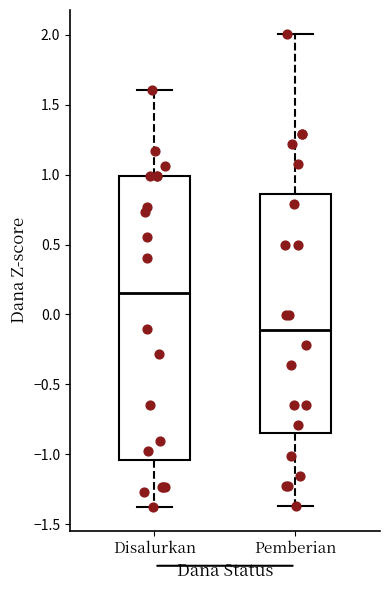

Where is the lower edge of the box for Pemberian on the y-axis? The values are not printed on the chart, so give them approximately, as read against the axis.

-0.85